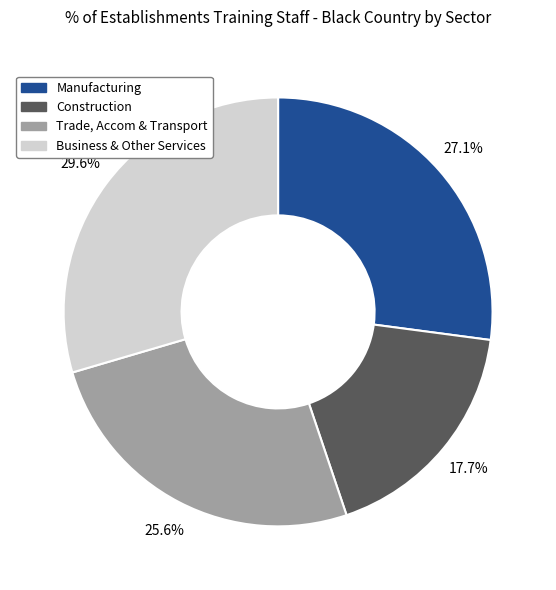

Is there any slice that represents more than half of the pie?

No